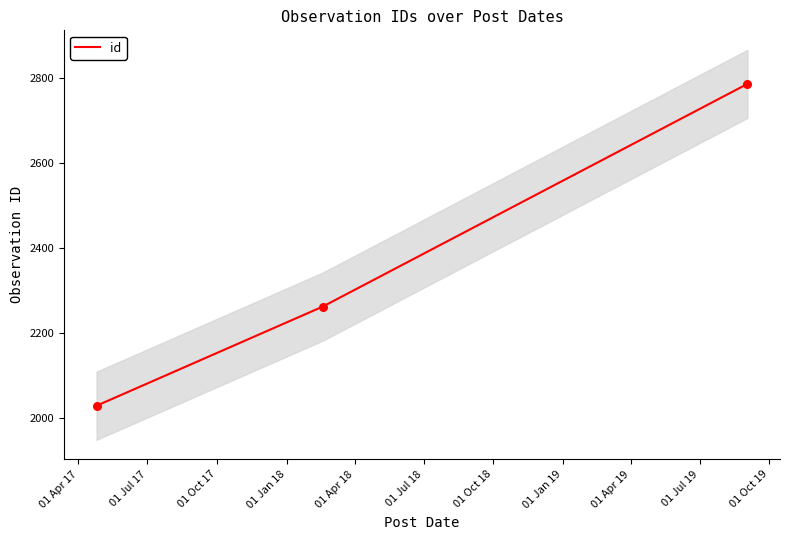

Approximately how many times larger is the value at 2019-09-02 compared to 2018-02-18?

1.2